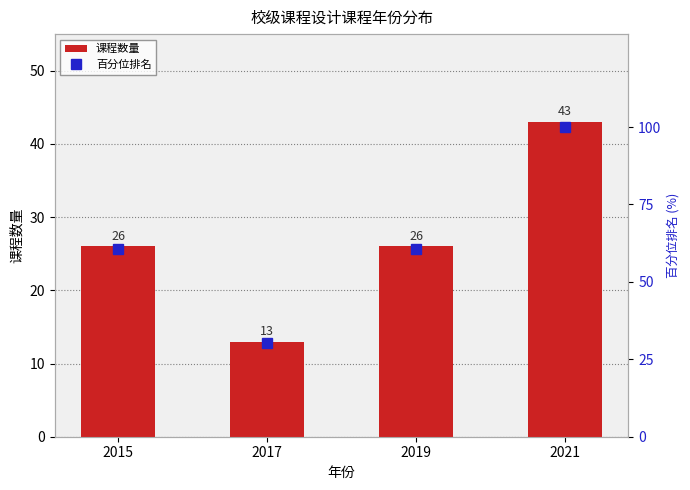

What is the sum of the 课程数量 values at 2021 and 2017?

56